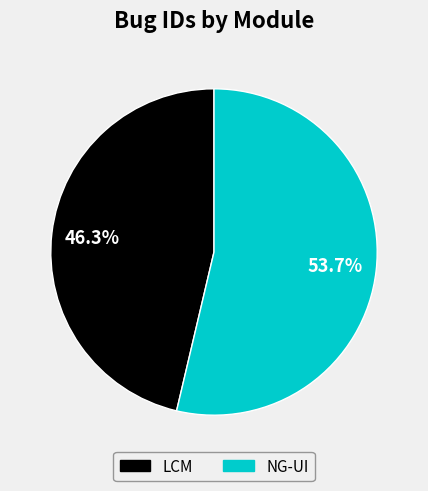

Which has a higher value, NG-UI or LCM?

NG-UI